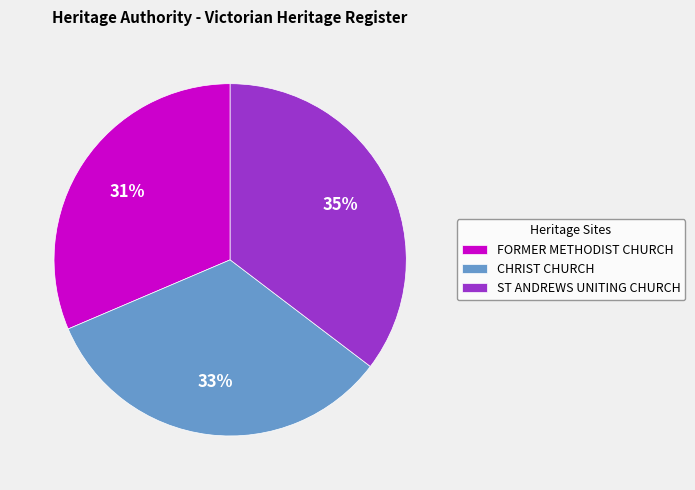

Is it true that FORMER METHODIST CHURCH is 31% of the pie?

True